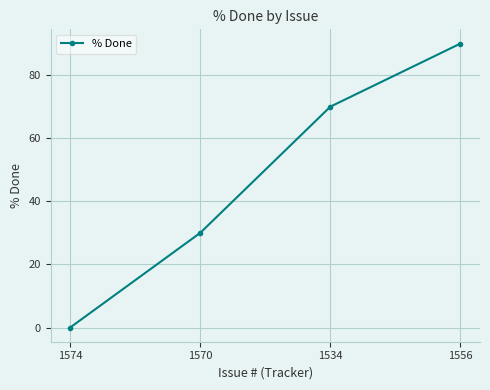

How many values are between 30 and 90?

3